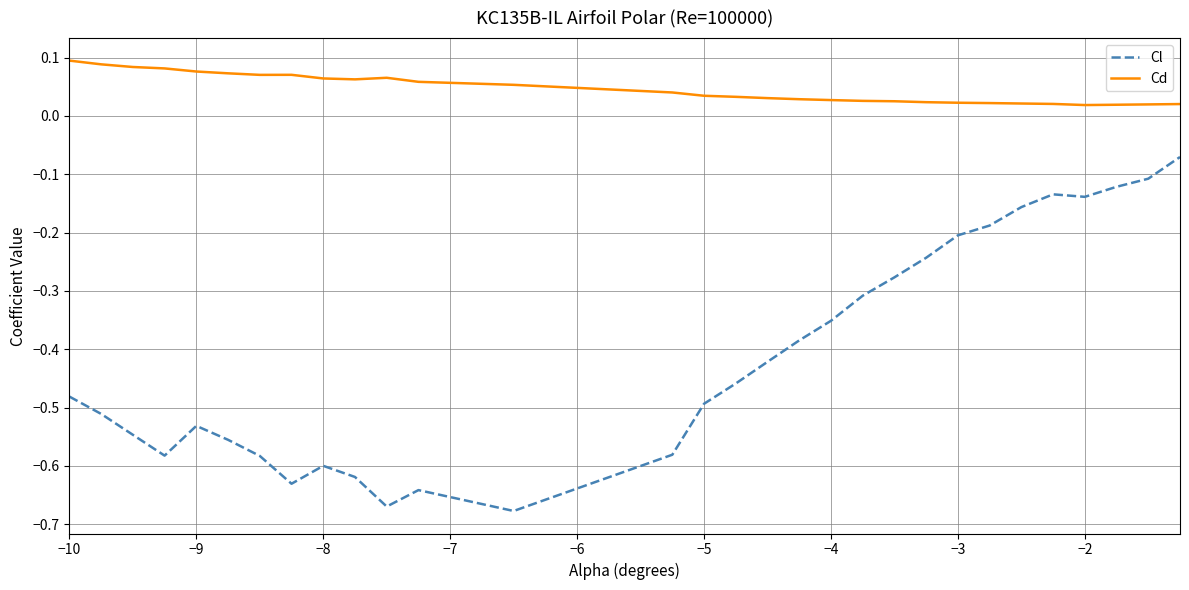

True or false: Cl and Cd cross at least once.

False